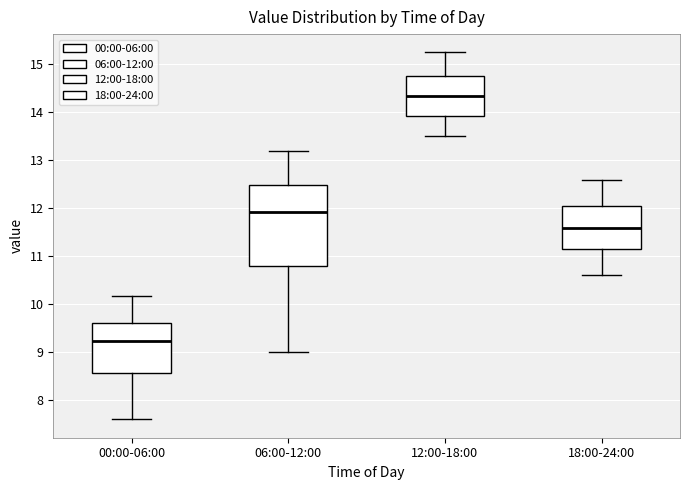

Where is the lower edge of the box for 18:00-24:00 on the y-axis? The values are not printed on the chart, so give them approximately, as read against the axis.

11.2